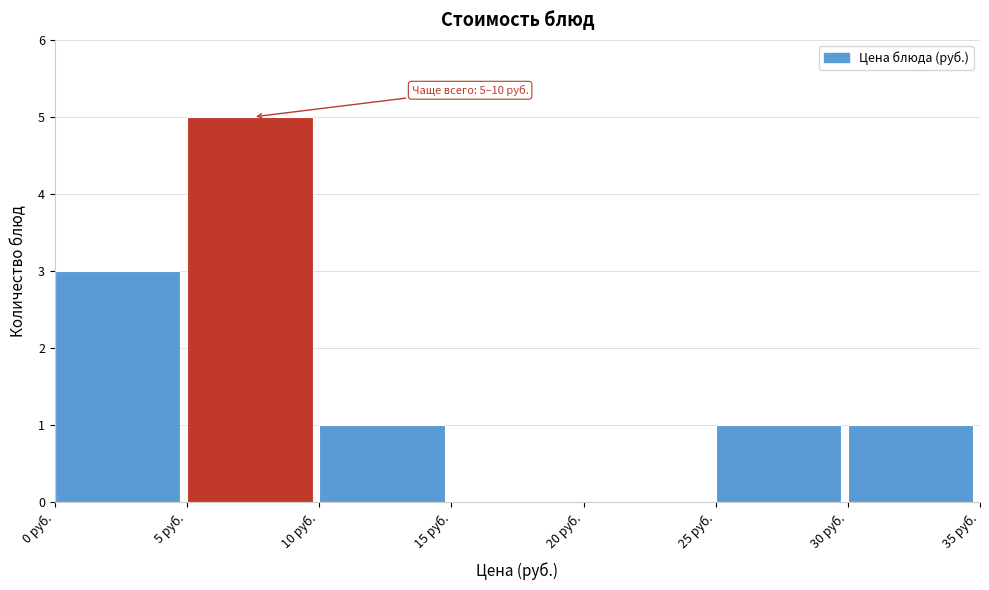

Which range on the x-axis has the tallest bar?

5 to 10